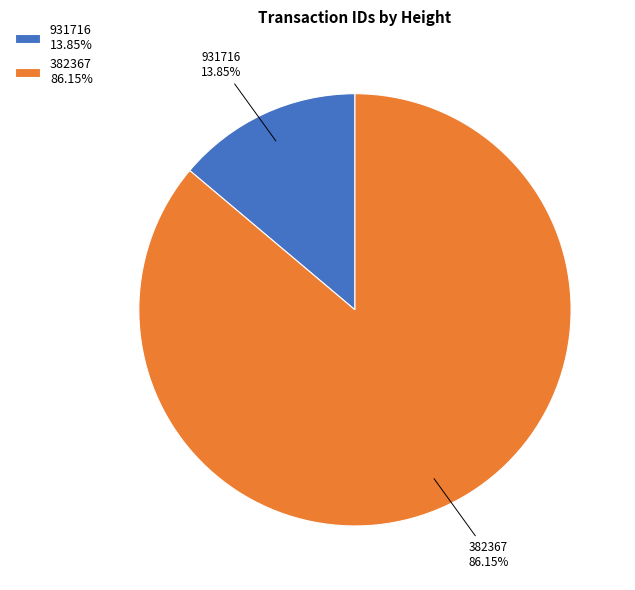

Count the number of slices in the pie.

2